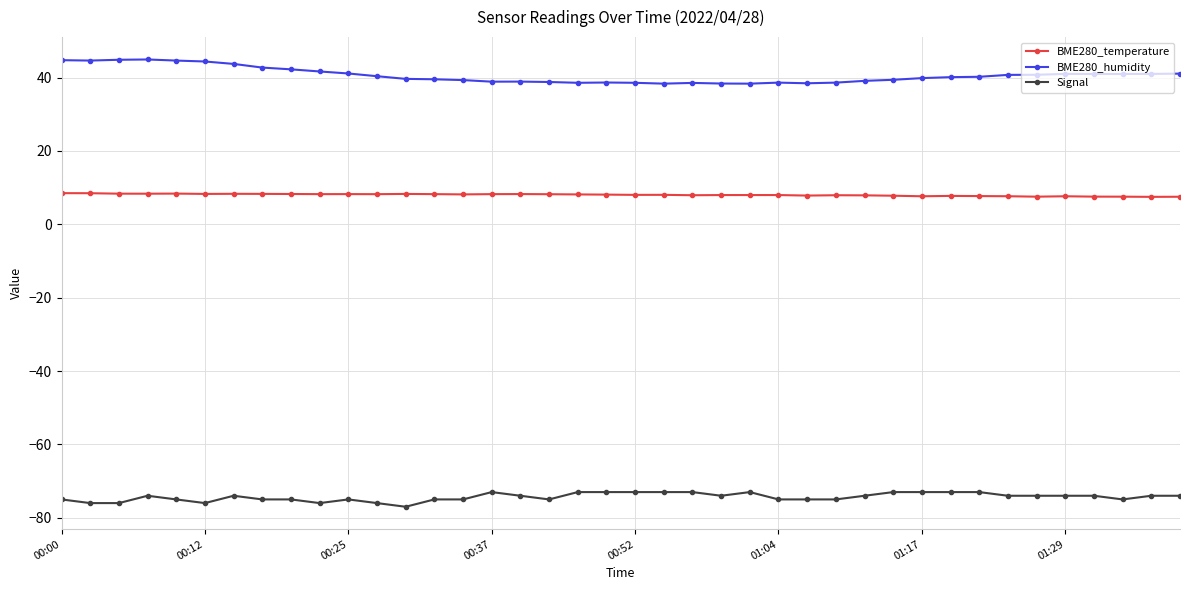

True or false: BME280_humidity has more than 1 points higher than both neighbors.

True